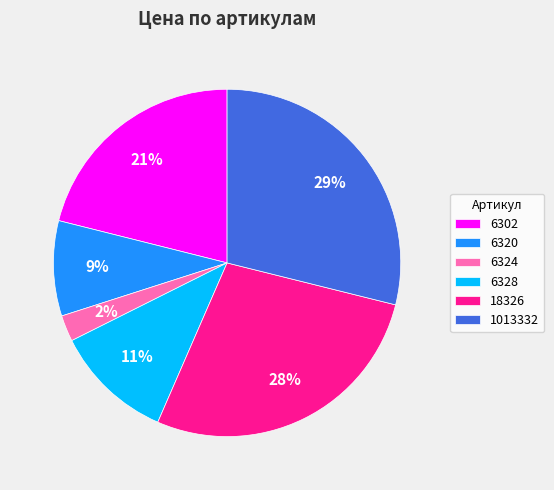

Does 6302 represent more than half of the total?

No